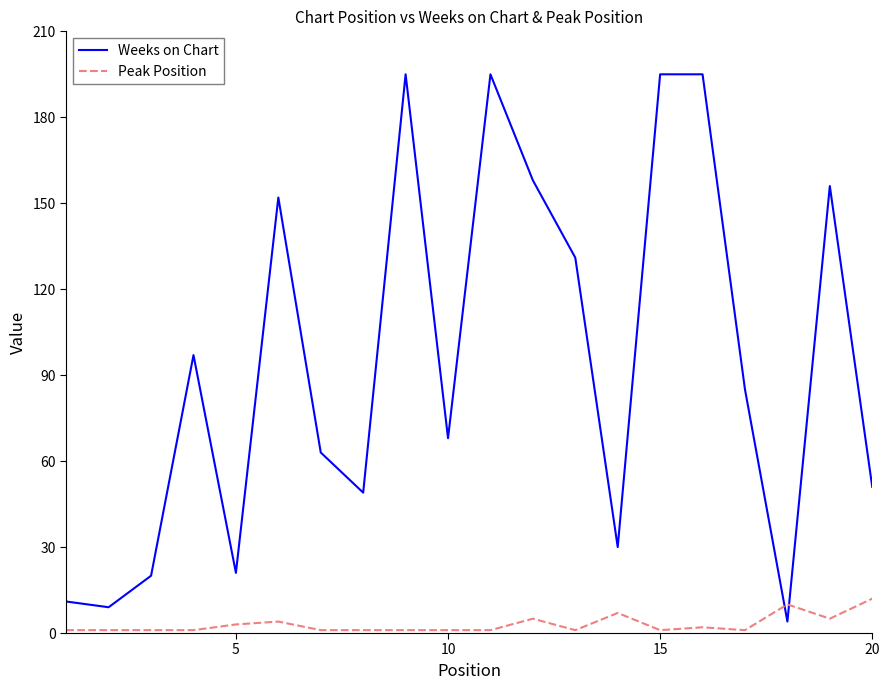

Count the number of data series in this chart.

2